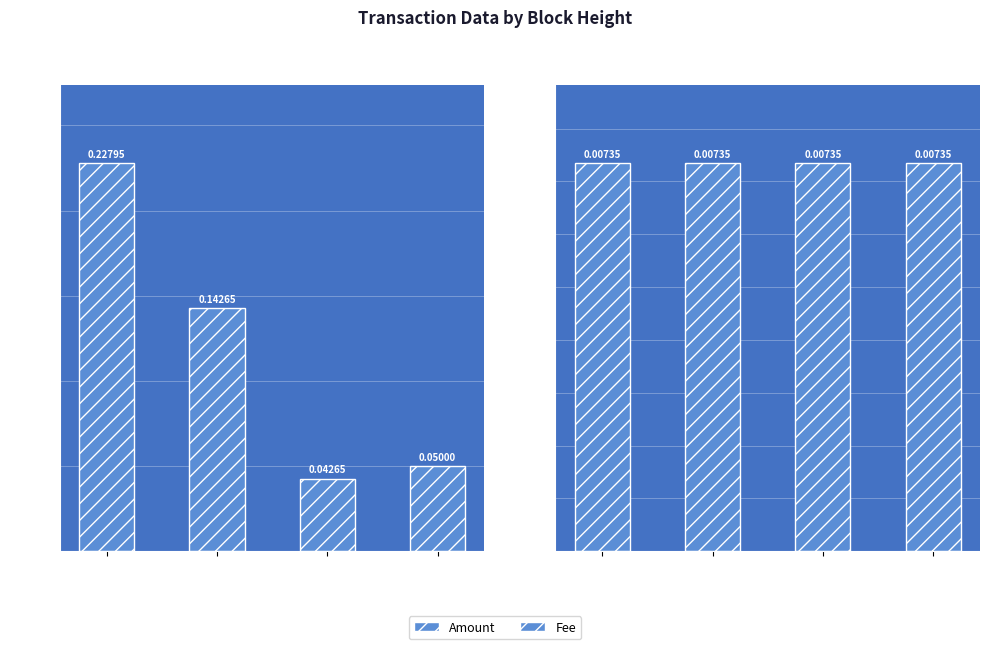

Between 790889 and 792785, which is larger?

792785